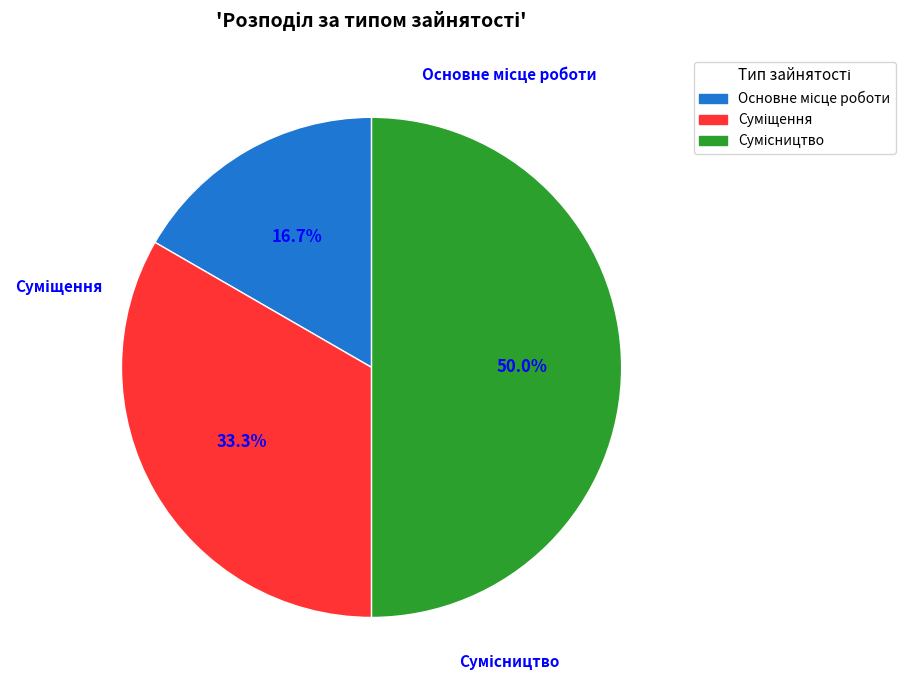

To the nearest percent, what portion does Суміщення represent?

33%